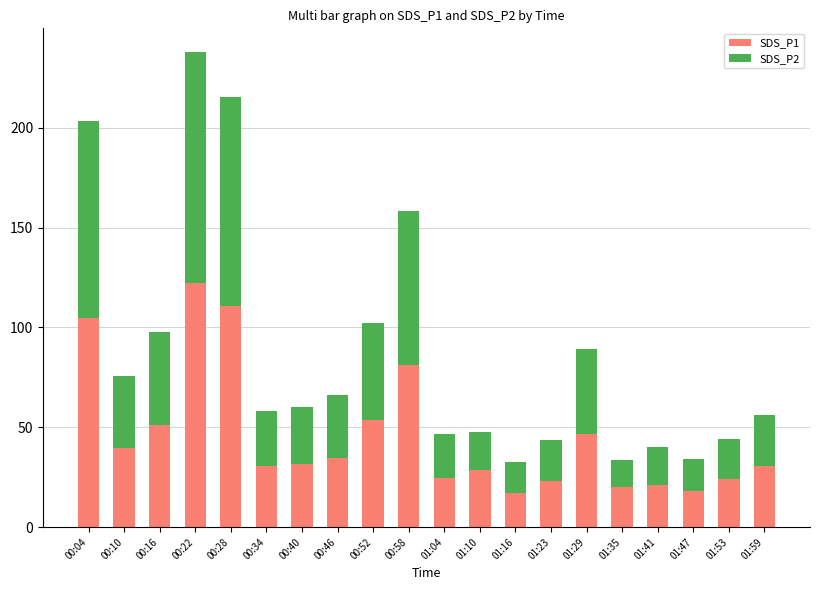

What is the approximate value of SDS_P1 at 00:22?

122.2